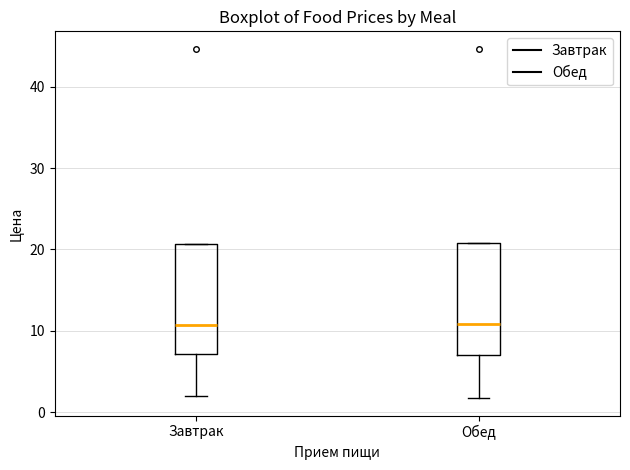

Reading left to right, transcribe this box plot: for each box, give where its median line is, the range the box spans, and where its two whiskers end, as read against the y-axis. The values are not printed on the chart, so give them approximately, as read against the axis.

Завтрак: median 11, box 7 to 21, whiskers 2 to 21
Обед: median 11, box 7 to 21, whiskers 2 to 21